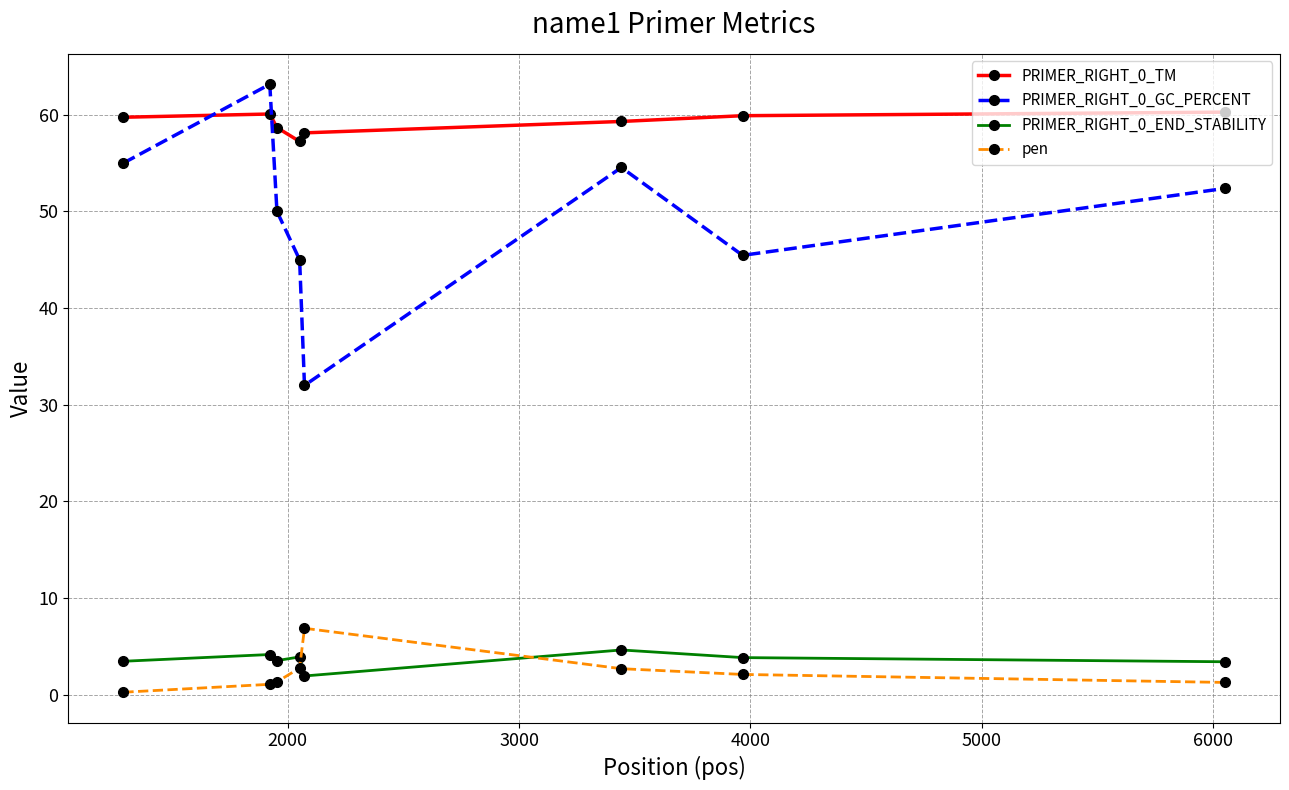

What is the value of the PRIMER_RIGHT_0_GC_PERCENT point at the 8th from the left?

52.4